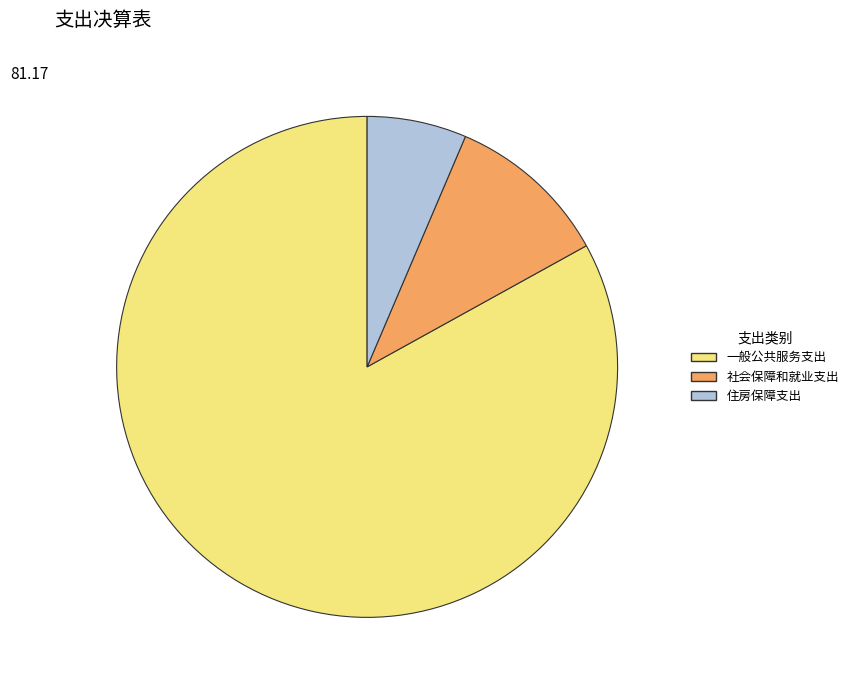

Is the sum of 社会保障和就业支出 and 一般公共服务支出 greater than half?

Yes